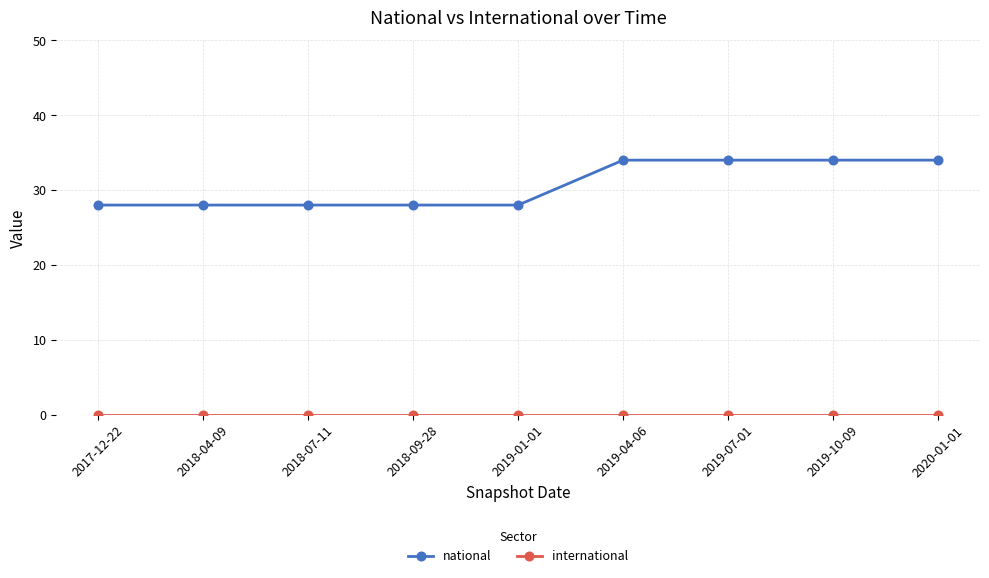

The value of national at 2020-01-01 is 52. True or false?

False